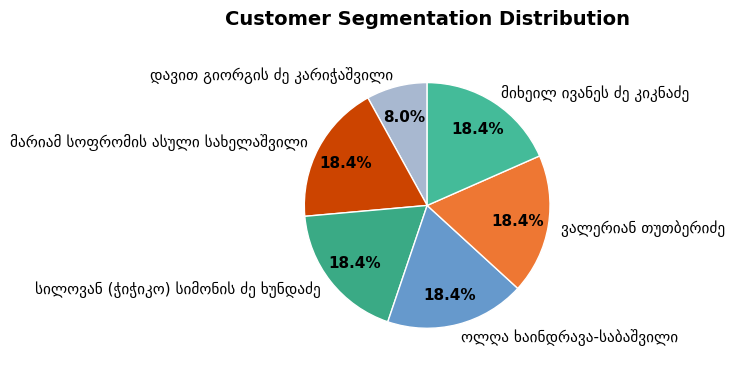

Is there any slice that represents more than half of the pie?

No